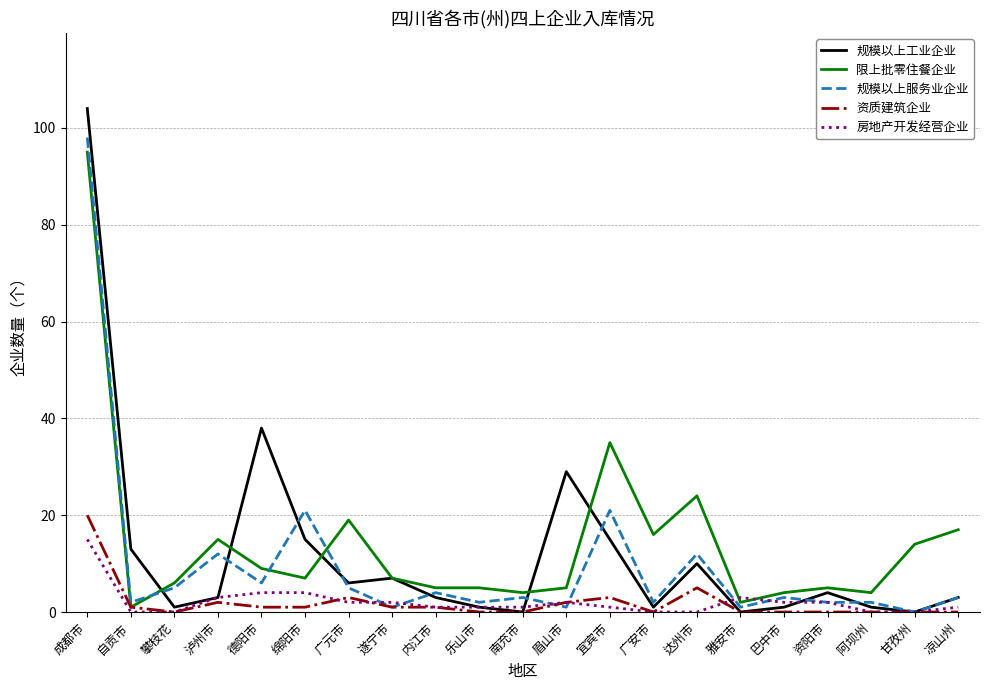

Reading right to left, extract all data points from this chart.

规模以上工业企业: 3	0	1	4	1	0	10	1	15	29	0	1	3	7	6	15	38	3	1	13	104
限上批零住餐企业: 17	14	4	5	4	2	24	16	35	5	4	5	5	7	19	7	9	15	6	1	95
规模以上服务业企业: 3	0	2	2	3	1	12	2	21	1	3	2	4	1	5	21	6	12	5	2	98
资质建筑企业: 0	0	0	0	0	0	5	0	3	2	0	0	1	1	3	1	1	2	0	1	20
房地产开发经营企业: 1	0	0	2	2	3	0	0	1	2	1	1	1	2	2	4	4	3	0	0	15